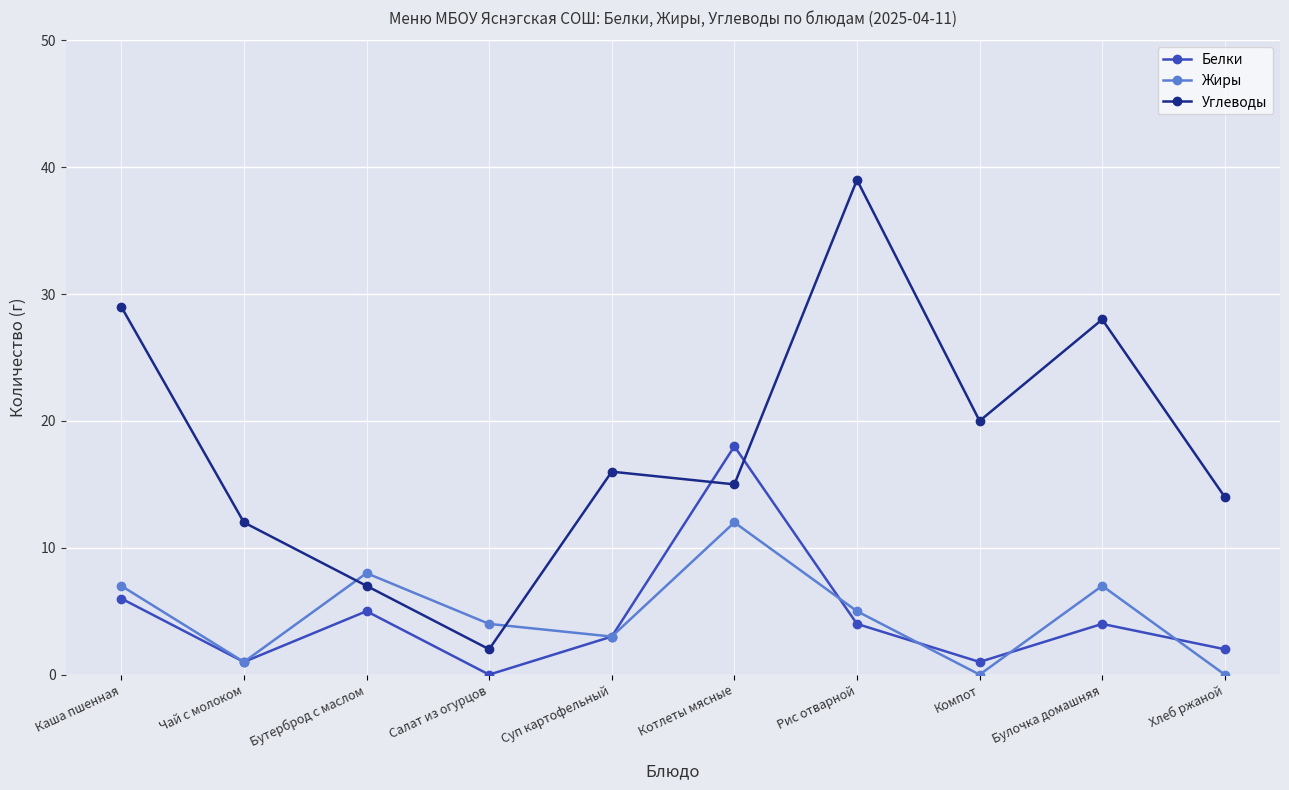

At which category is the sum across all series the highest?

Рис отварной